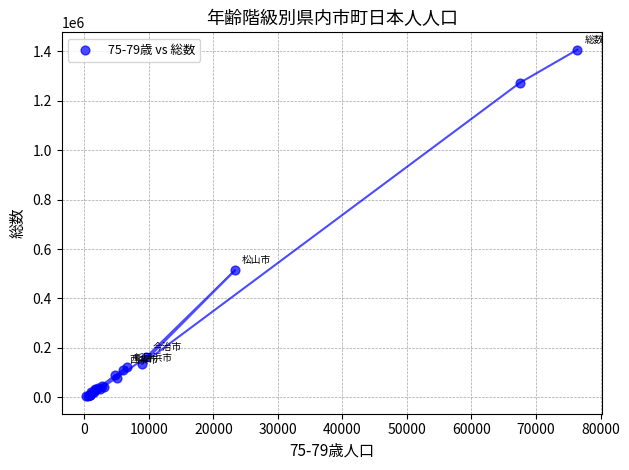

What Y value in the scatter plot is closest to 705018?

514206